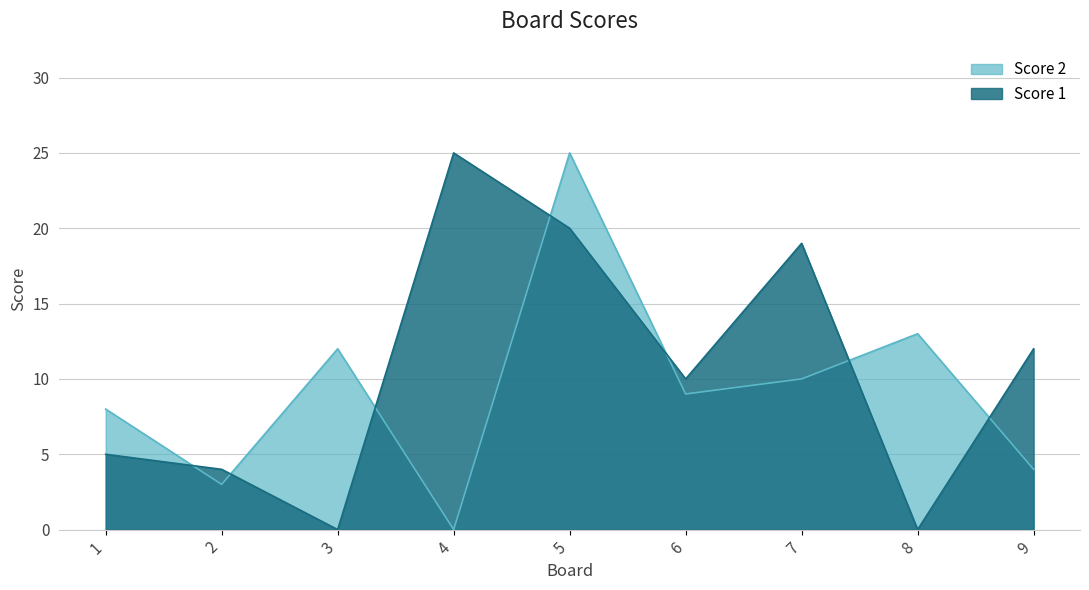

Reading left to right, what are all the values shown in this chart?

Score 2: 1=8	2=3	3=12	4=0	5=25	6=9	7=10	8=13	9=4
Score 1: 1=5	2=4	3=0	4=25	5=20	6=10	7=19	8=0	9=12